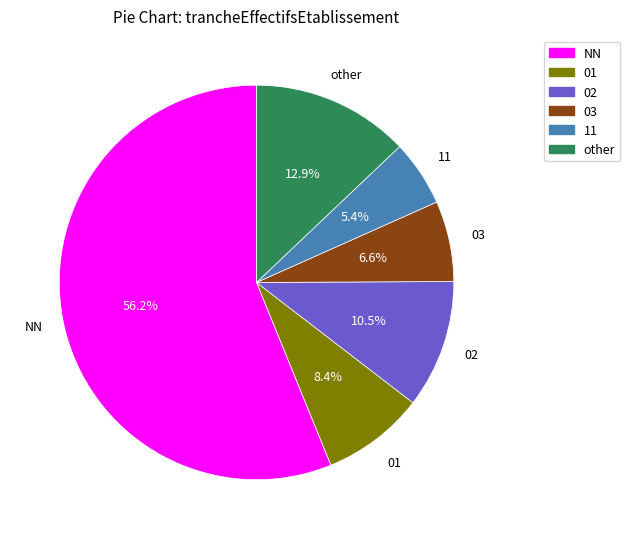

Rank the categories by value from highest to lowest.

NN, other, 02, 01, 03, 11